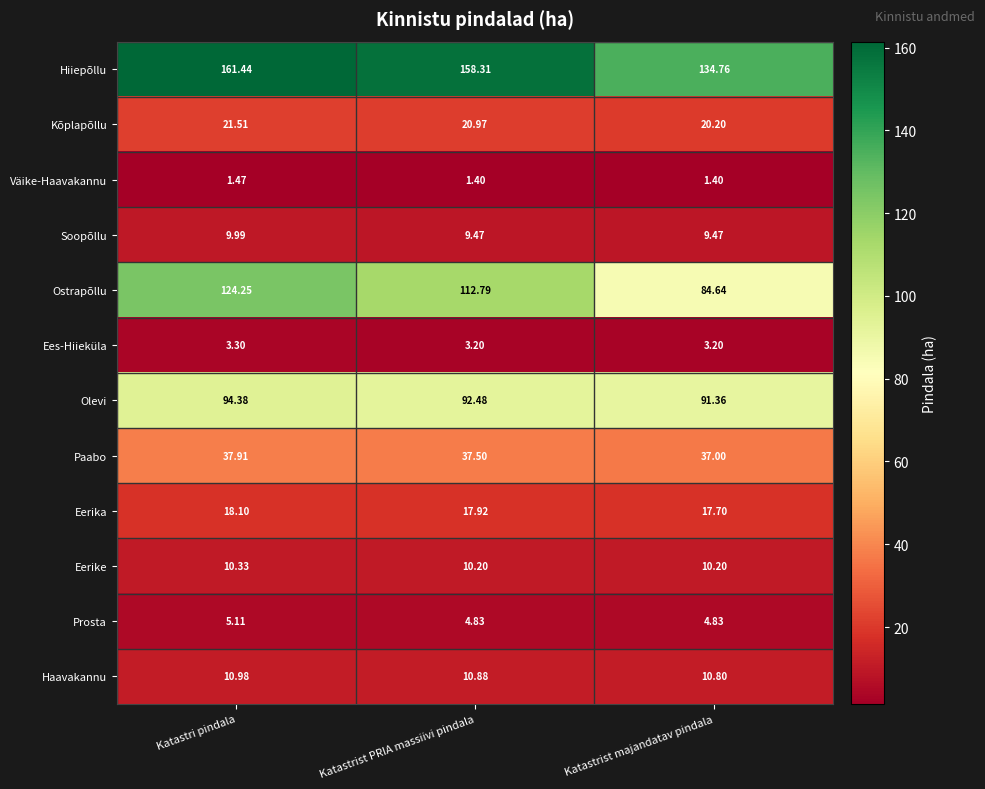

Which series has the largest total across all categories?

Hiiepõllu